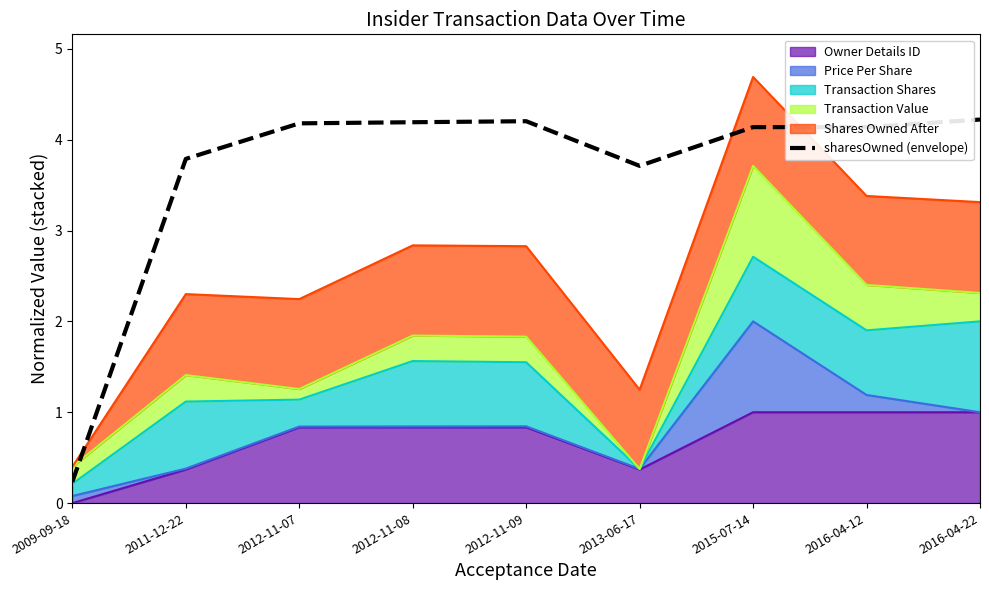

What position from the left is 2012-11-07?

3